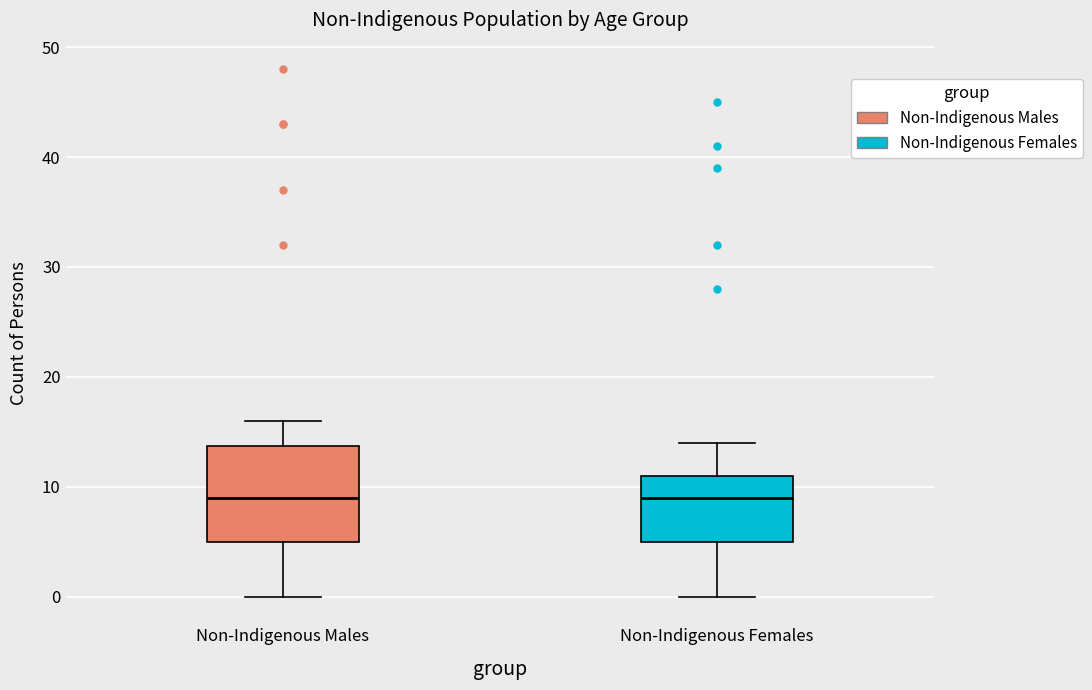

Where does the lower whisker of the box for Non-Indigenous Males end on the y-axis? The values are not printed on the chart, so give them approximately, as read against the axis.

0